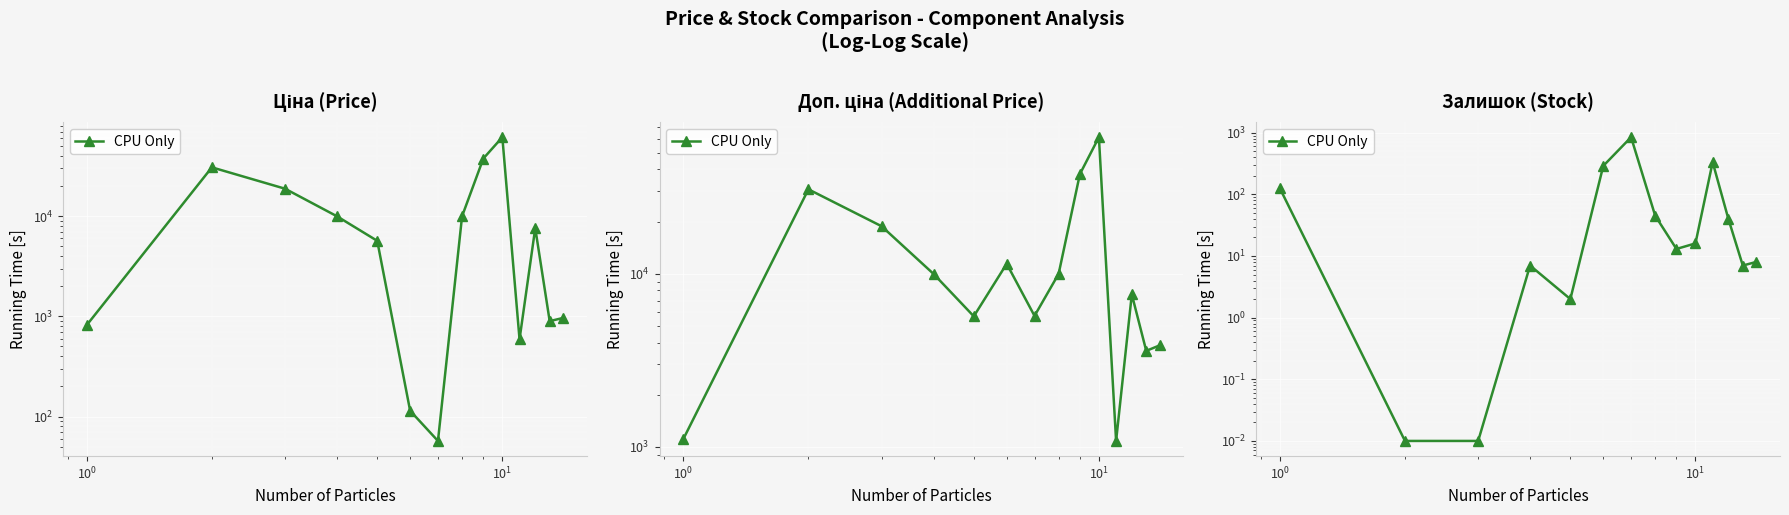

Does the chart display data point markers on the line(s)?

Yes